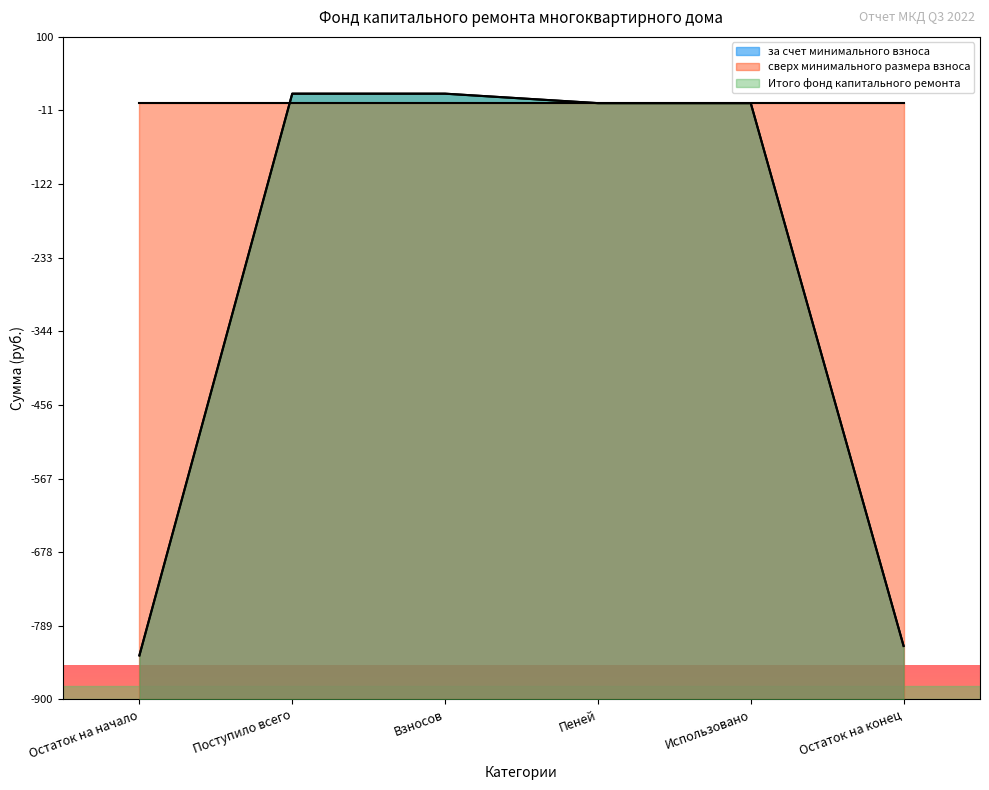

How many lines are shown in the chart?

2